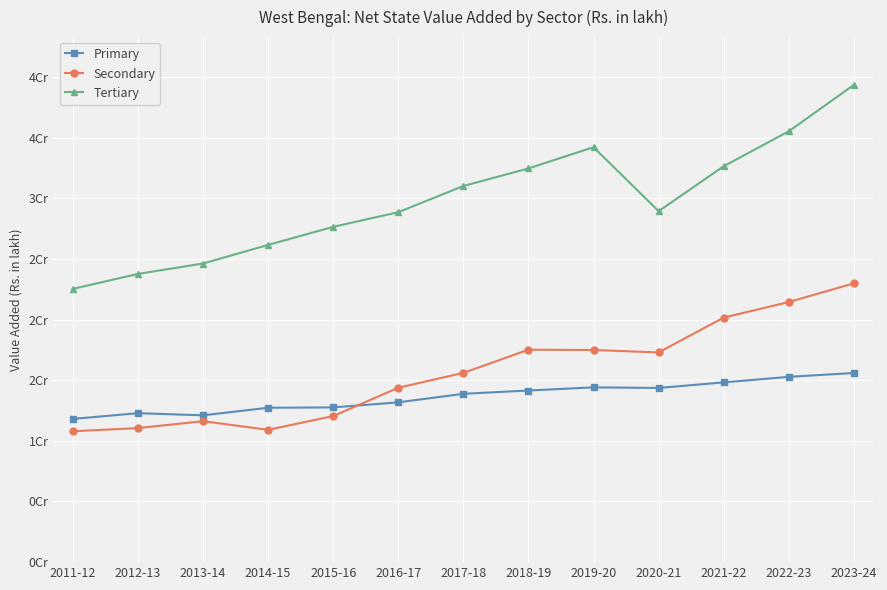

At which category does Tertiary reach its first local peak?

2019-20